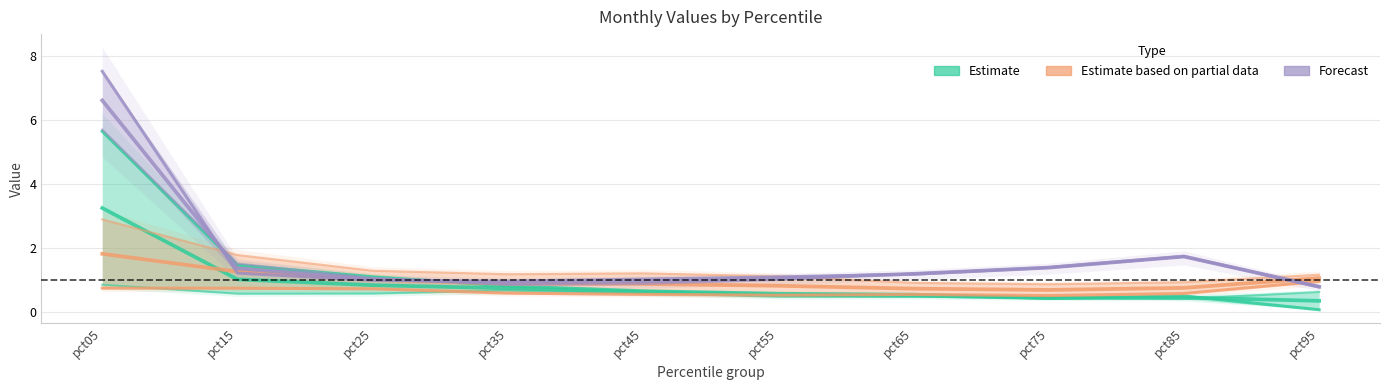

What is the sum of the Estimate based on partial data values at pct25 and pct95?

1.7